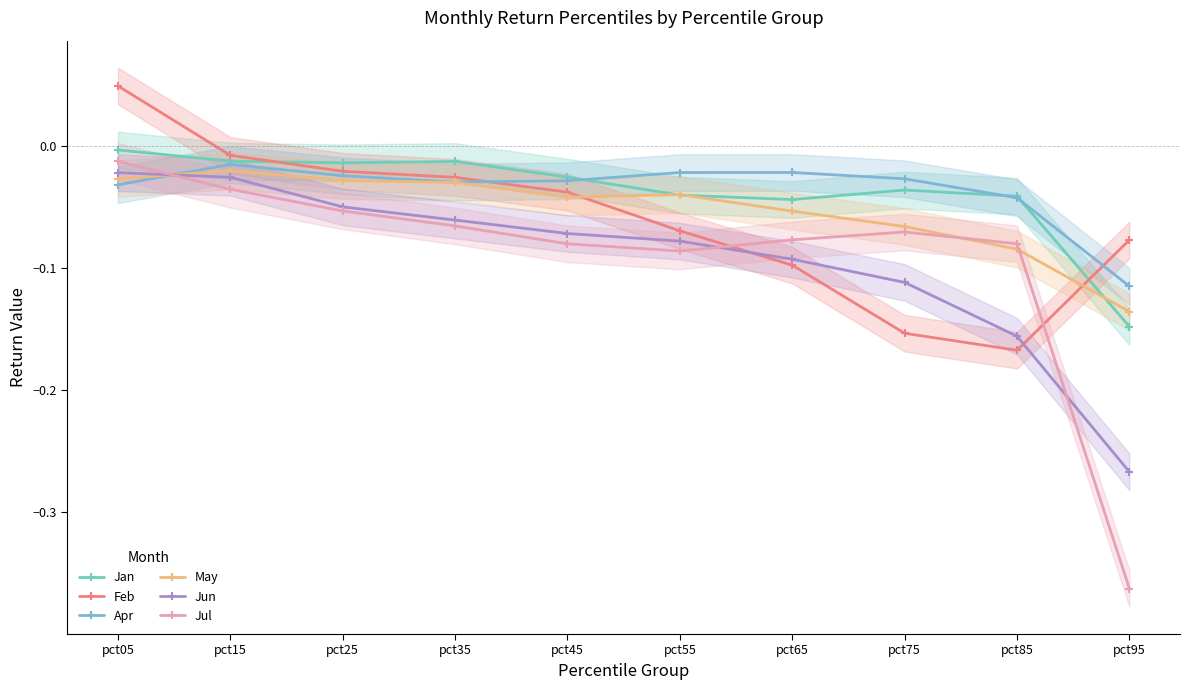

How many series are shown in this chart?

6